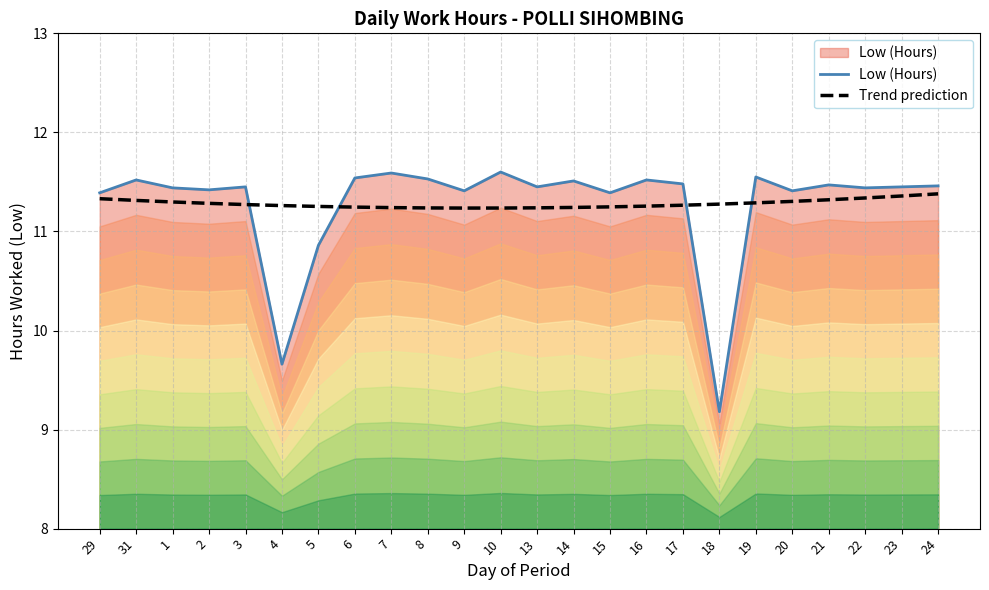

Is it true that Low (Hours) equals 11.5 at 6?

True